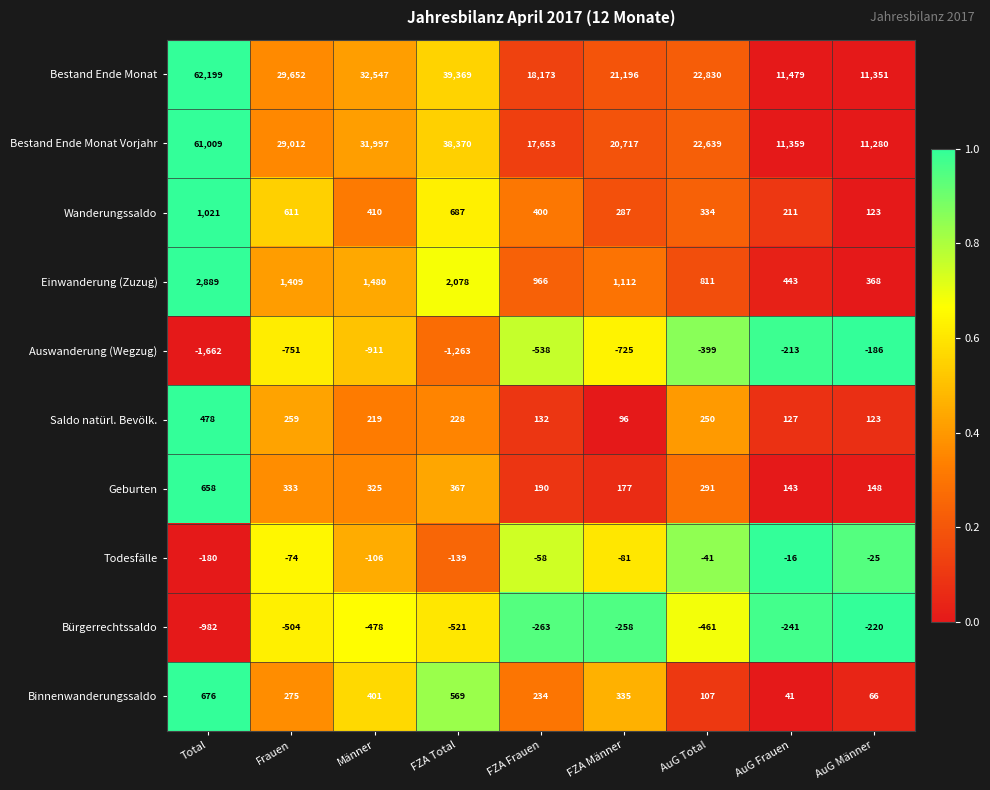

Where does the Bestand Ende Monat Vorjahr series first go above 22639?

Total